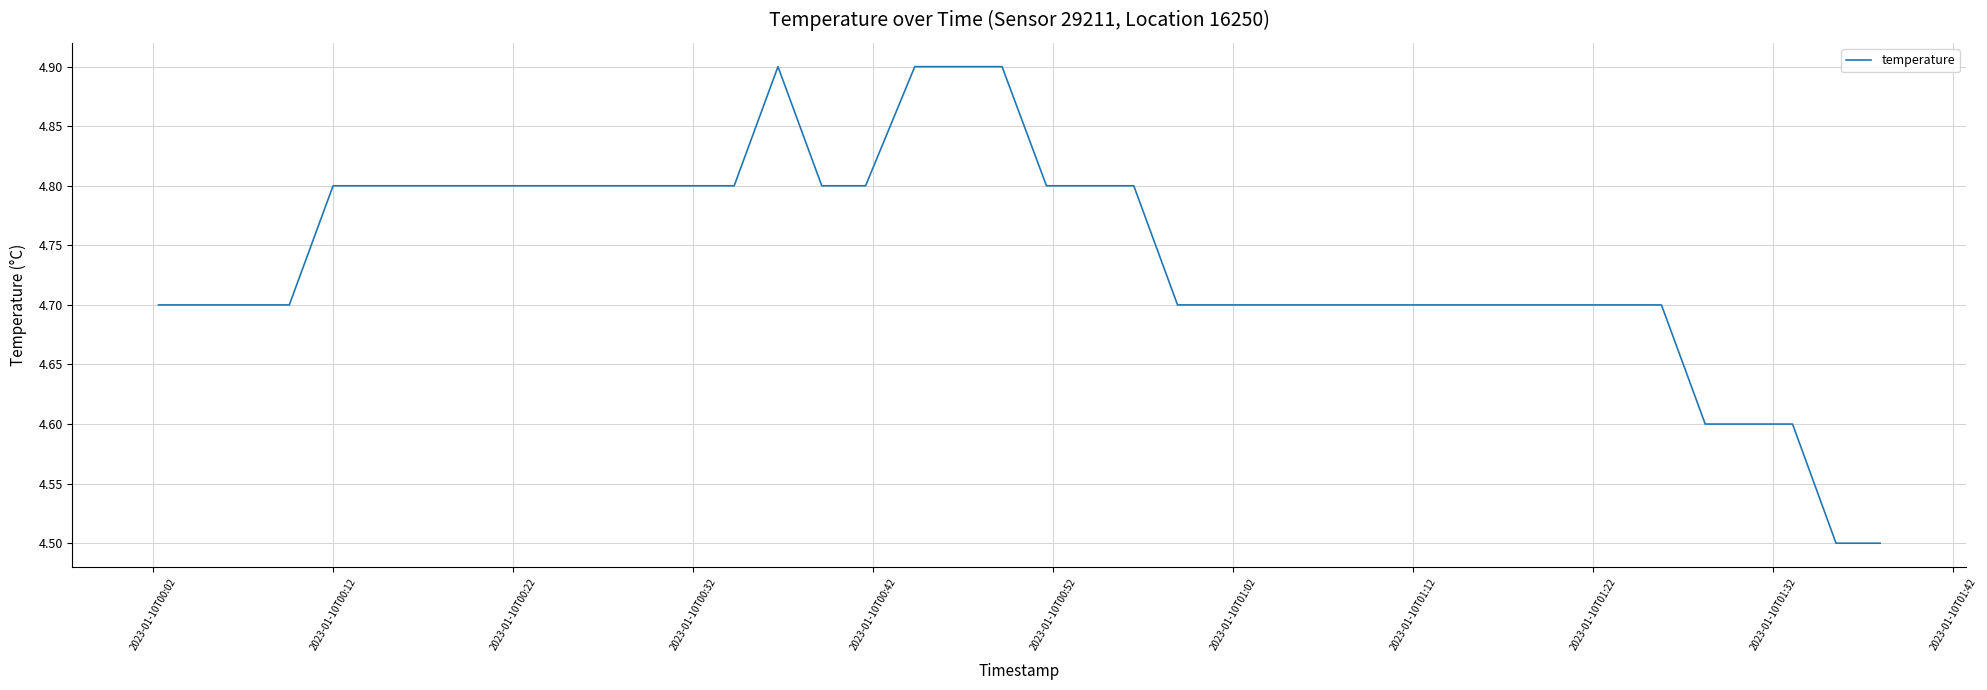

How many categories are shown in the chart?

40